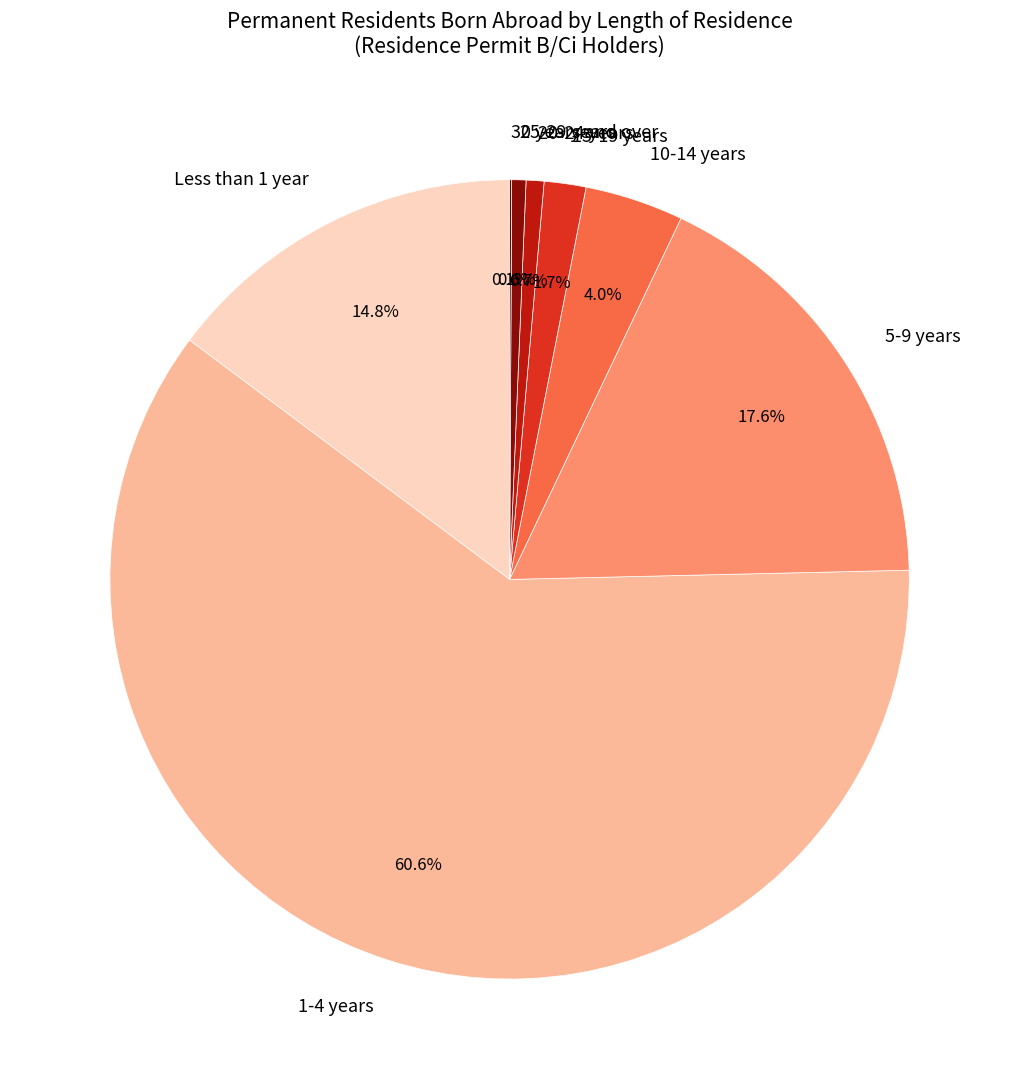

The 1-4 years slice represents 61% of the pie. True or false?

True